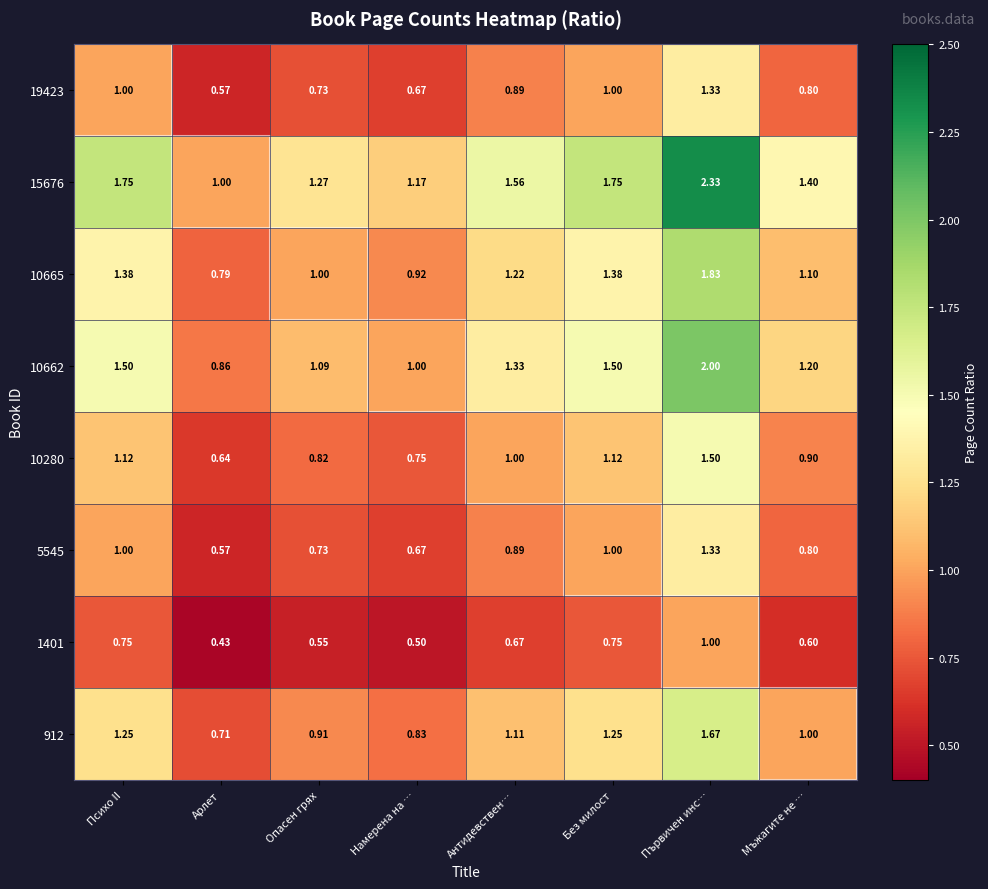

At which label does 912 first exceed 1?

Психо II